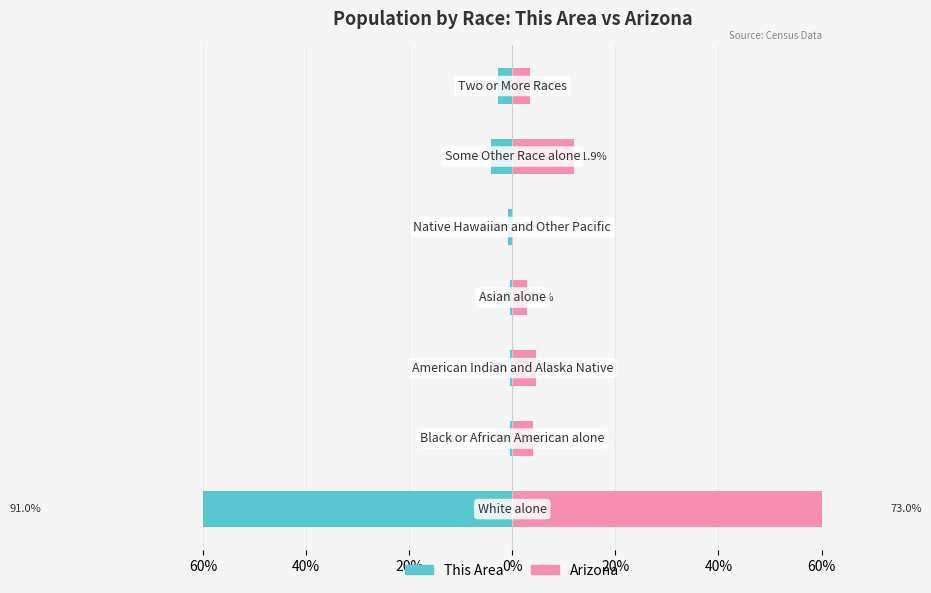

Reading left to right, list all the values displayed in this chart.

This Area: 60%=-91.0	40%=-0.5	20%=-0.5	0%=-0.5	20%=-0.9	40%=-4.1	60%=-2.7
Arizona: 60%=73.0	40%=4.1	20%=4.6	0%=2.8	20%=0.2	40%=11.9	60%=3.4